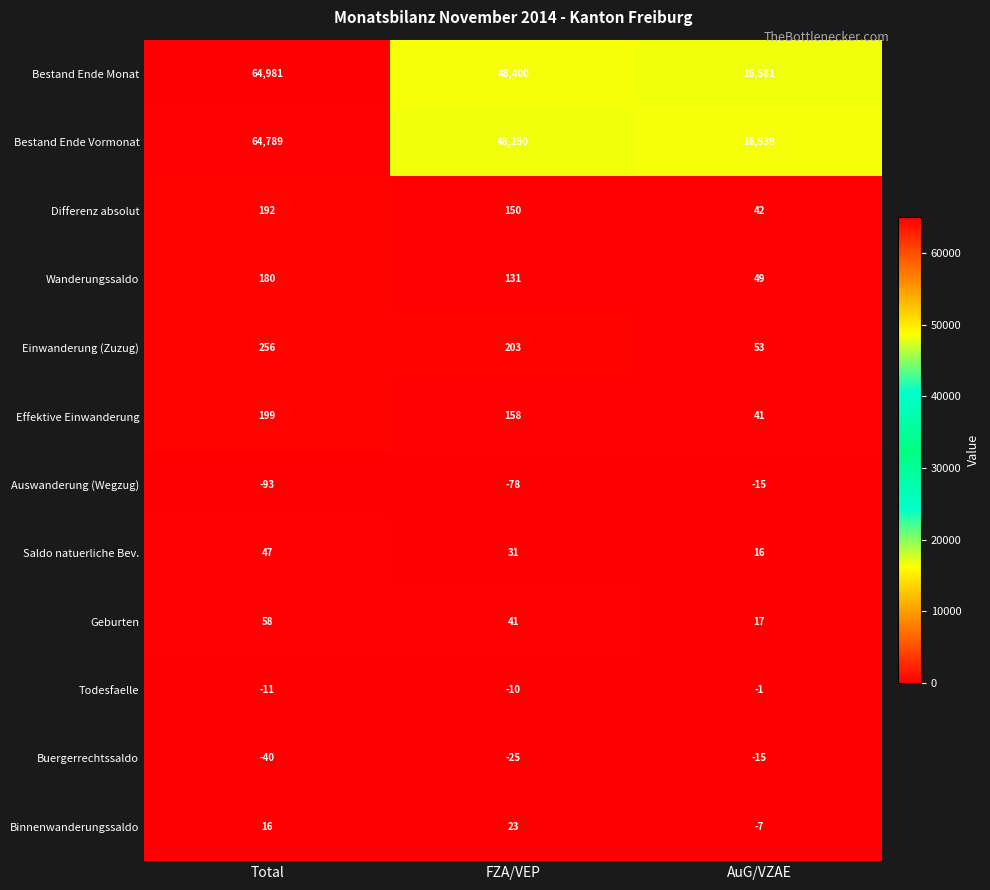

What is the difference between the second highest and minimum values in the Wanderungssaldo series?

82